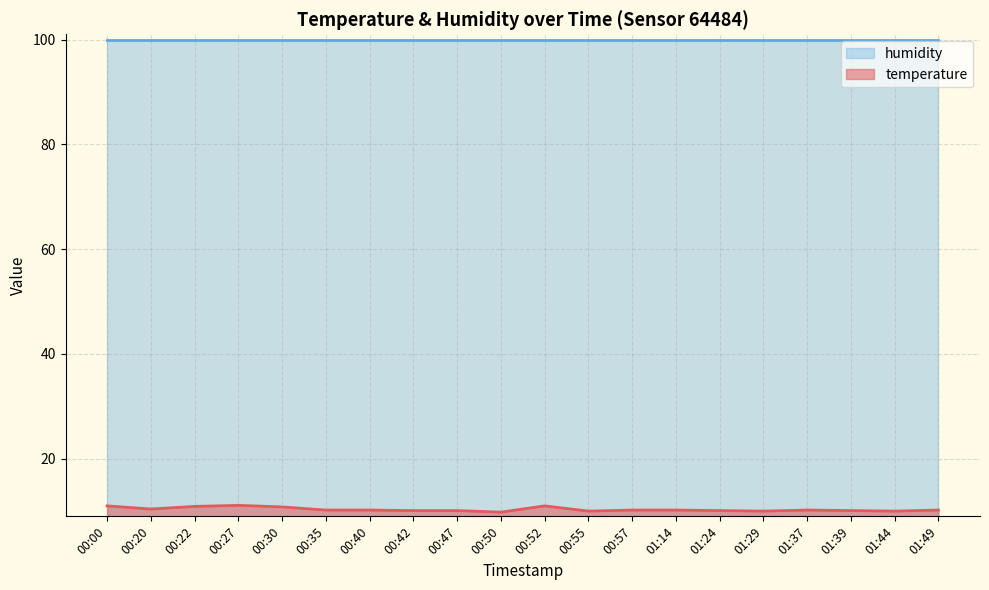

How many lines are shown in the chart?

2